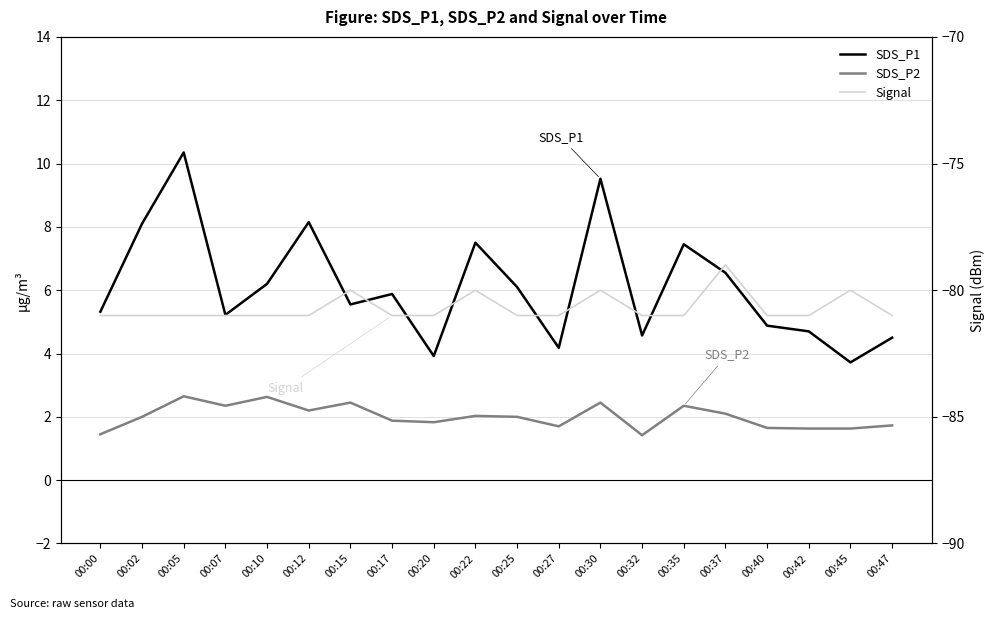

Rank the series at 00:27 from highest to lowest value.

SDS_P1, SDS_P2, Signal